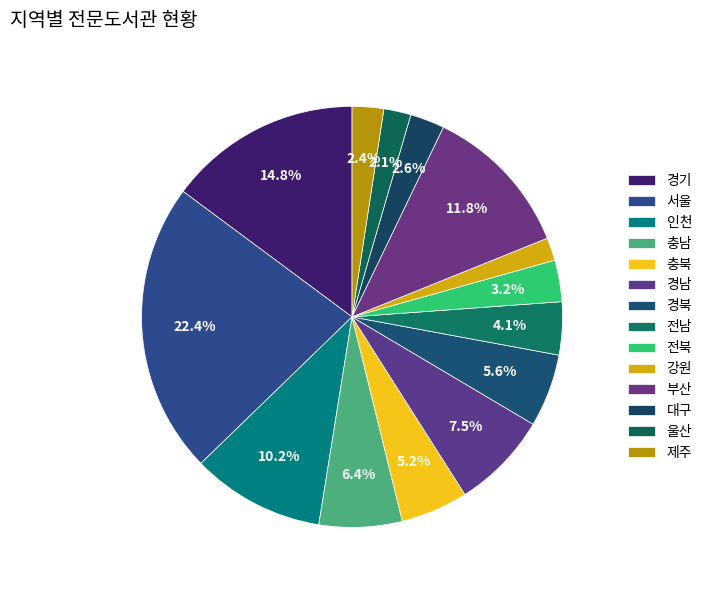

How many slices are in this pie chart?

14